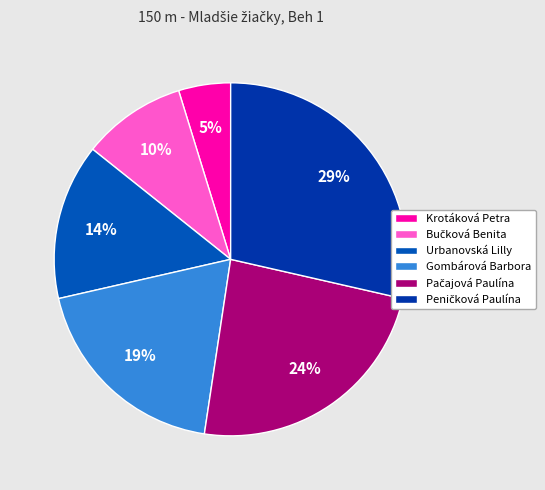

How many segments does this pie chart have?

6